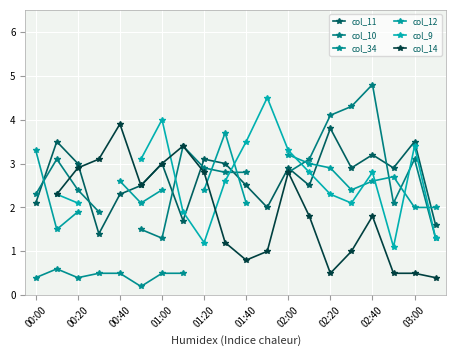

What is the lowest value of the col_11 series?

1.4